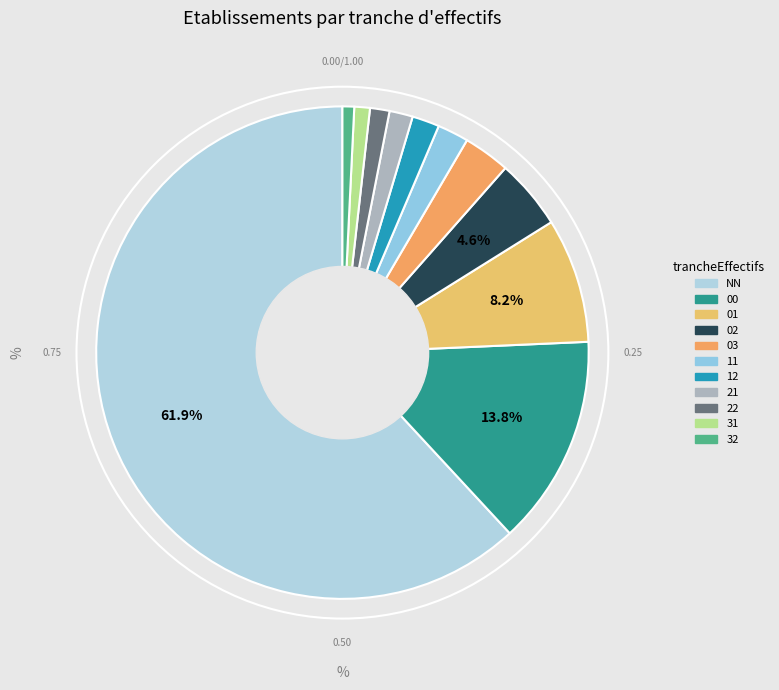

What is the largest slice in the pie chart?

NN